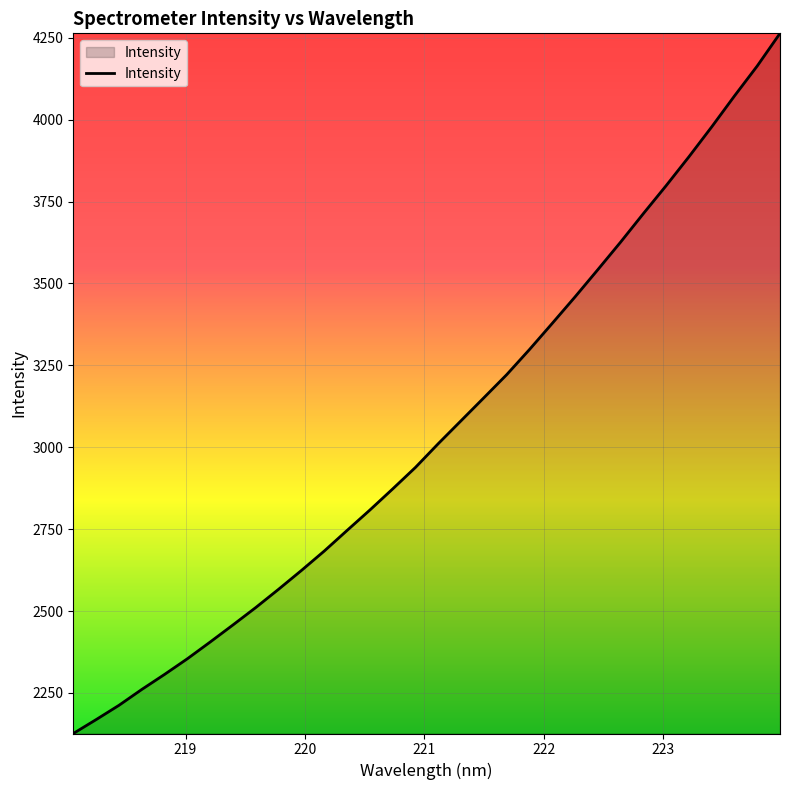

What is the difference between the second highest and minimum values?

2037.8